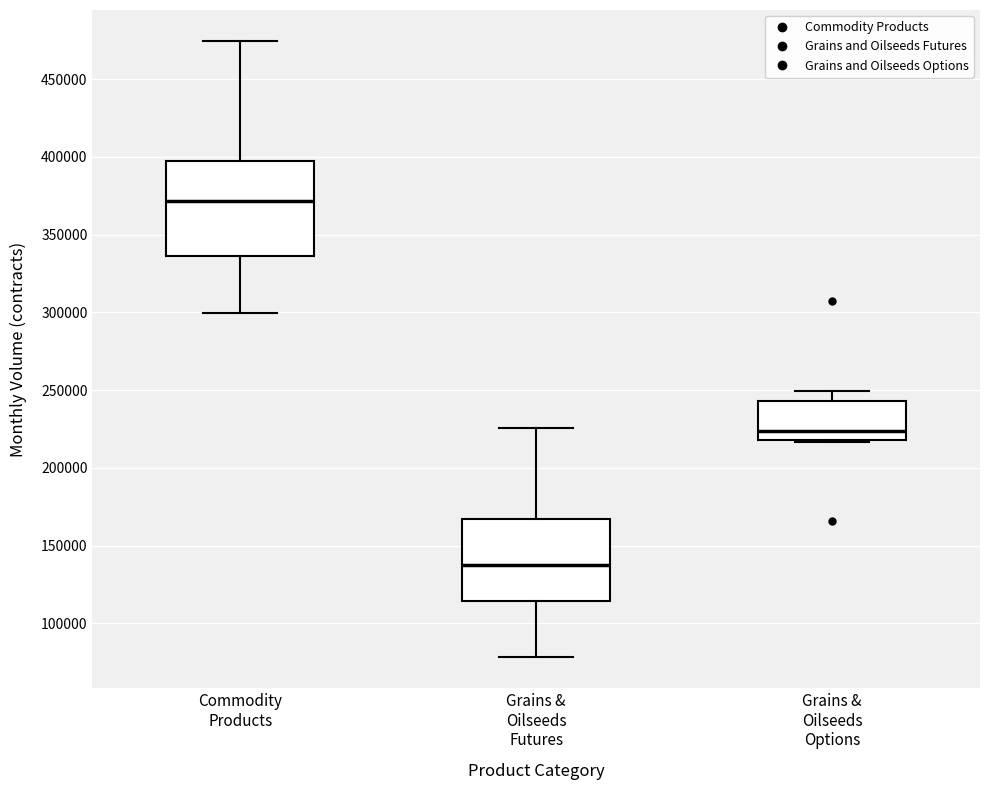

Reading left to right, read every box against the y-axis: the position of its median line, the range the box covers, and the ends of its whiskers. The values are not printed on the chart, so give them approximately, as read against the axis.

Commodity Products: median 370000, box 335000 to 395000, whiskers 300000 to 475000
Grains & Oilseeds Futures: median 140000, box 115000 to 165000, whiskers 80000 to 225000
Grains & Oilseeds Options: median 225000, box 220000 to 245000, whiskers 215000 to 250000